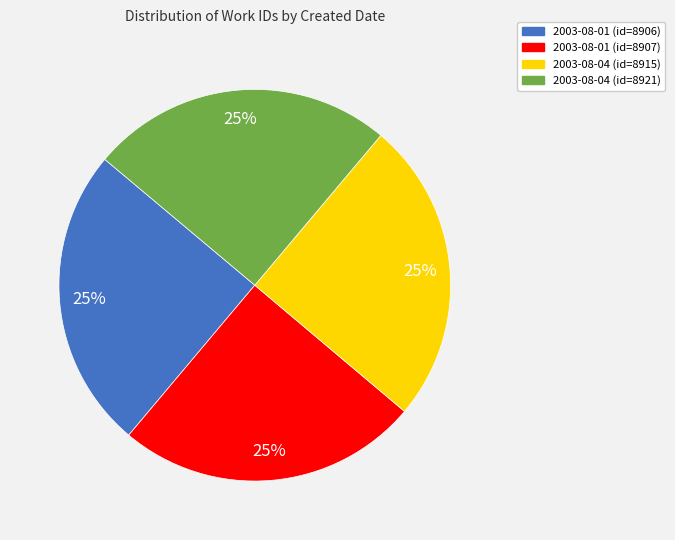

Is 2003-08-04 (id=8915) the majority of the pie?

No